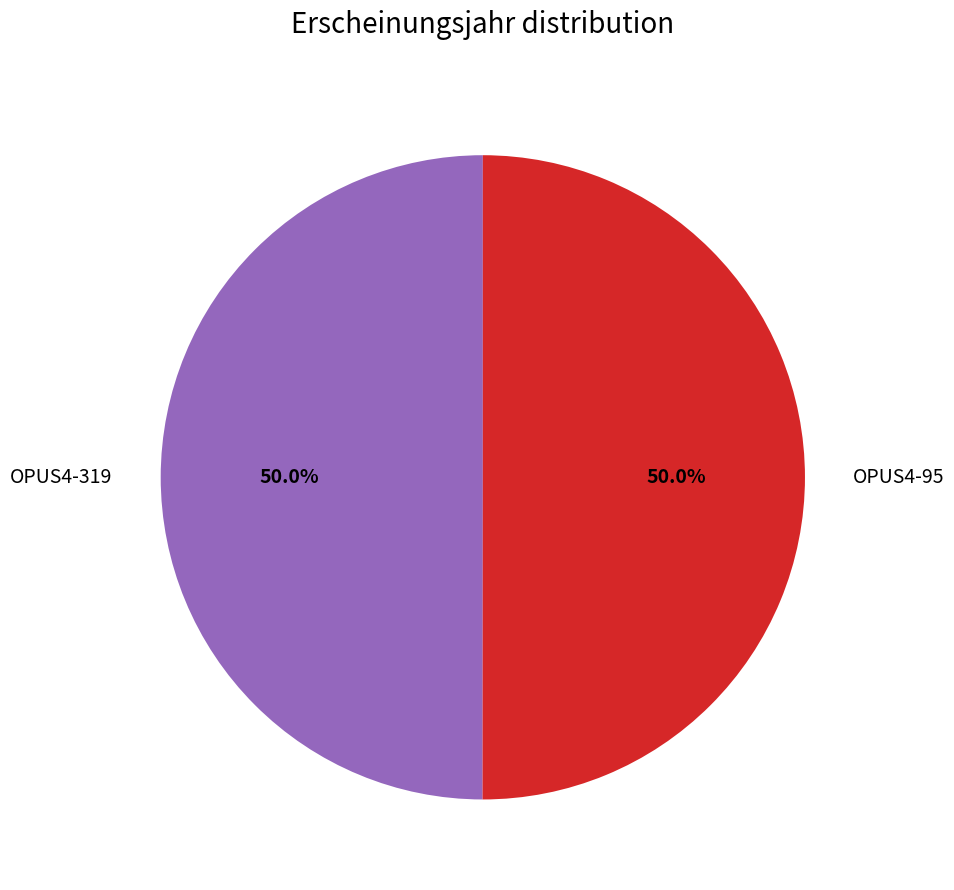

What percentage is NOT represented by OPUS4-319?

50.0%